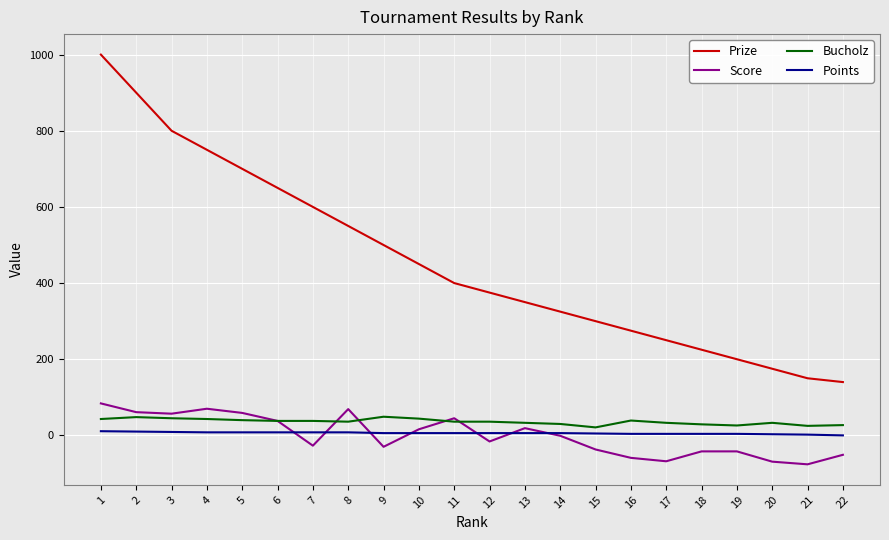

Is the value of Score at 7 greater than the value of Bucholz at 21?

No